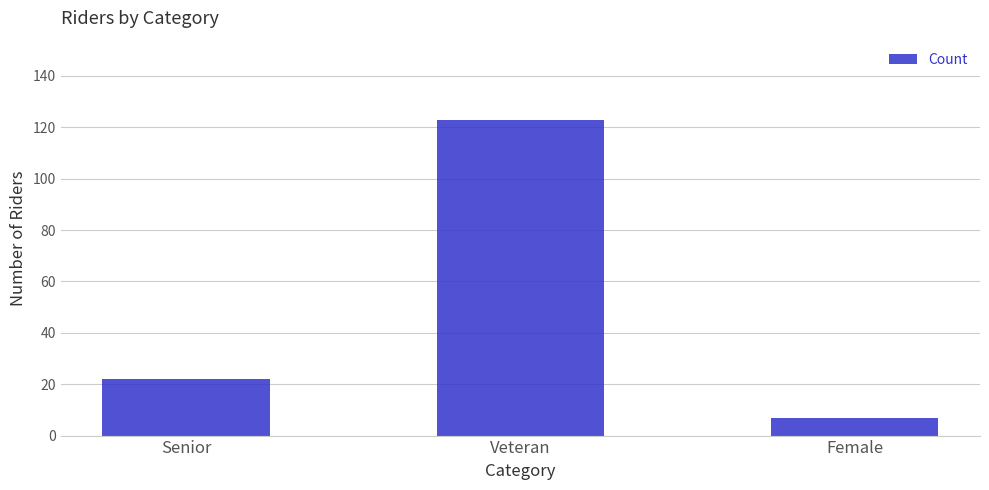

Is it true that the value at Senior is 12?

False